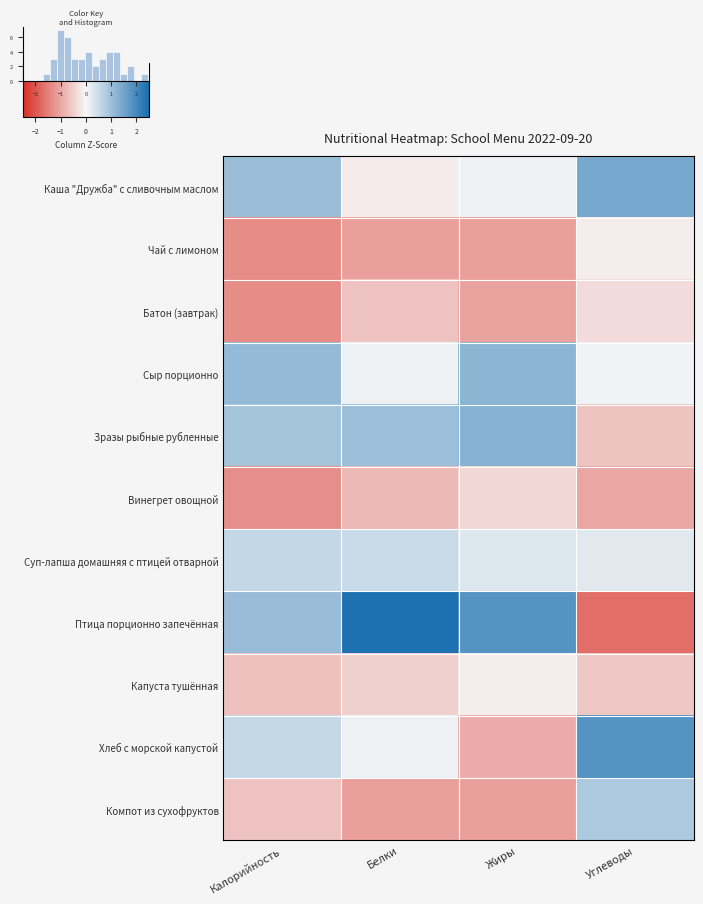

Is it true that Компот из сухофруктов equals -1.1 at Белки?

True